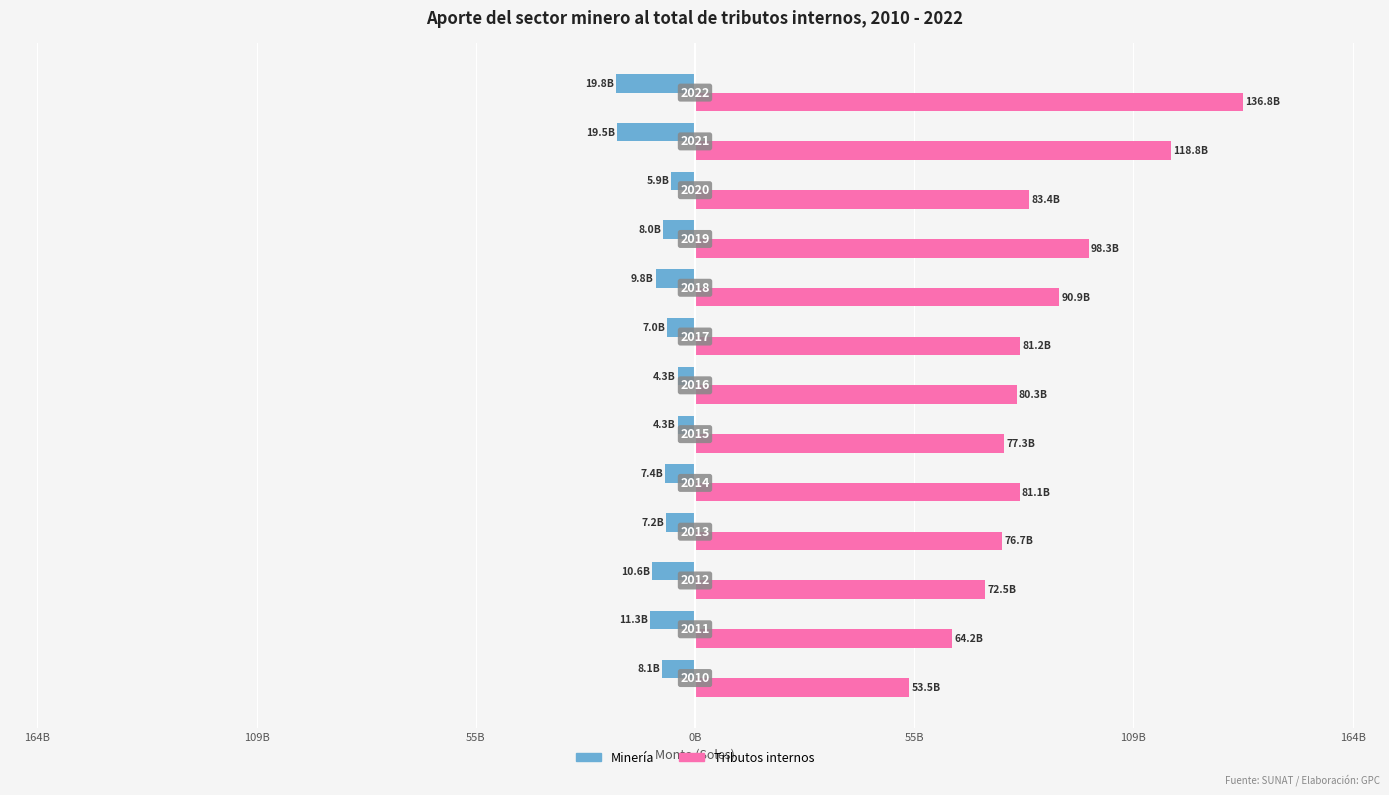

What are all the series names shown in the legend?

Minería, Tributos internos